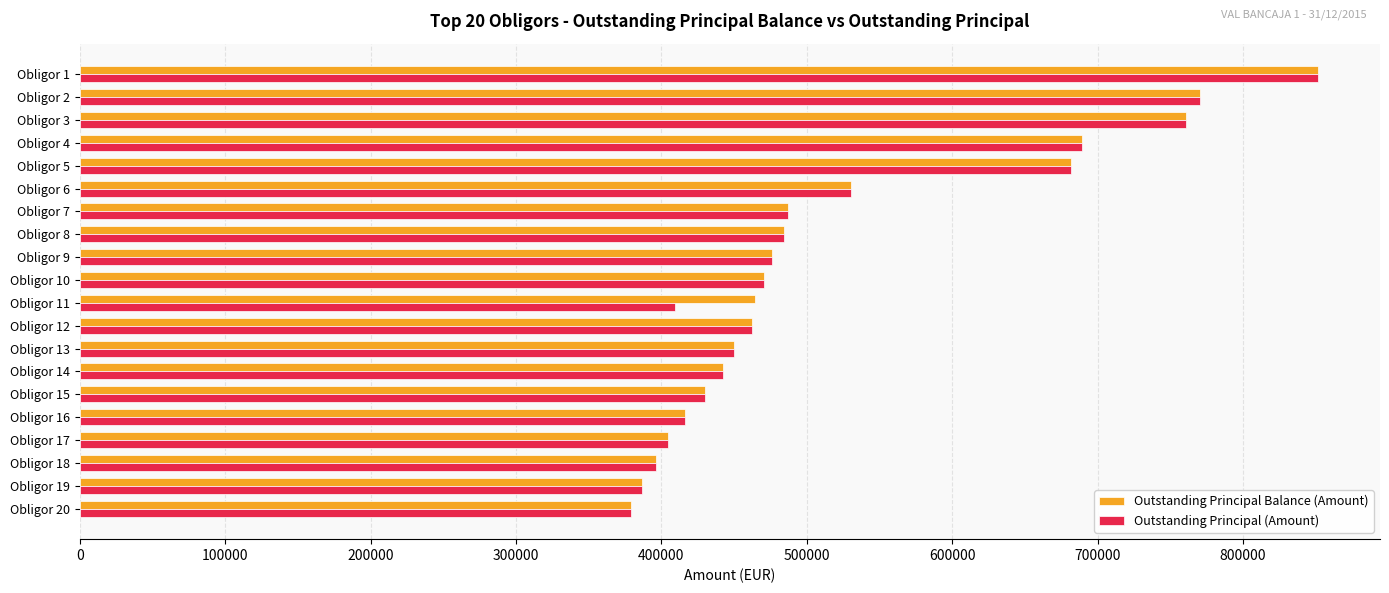

What is the sum of the Outstanding Principal Balance (Amount) values at Obligor 4 and Obligor 5?

1370902.4